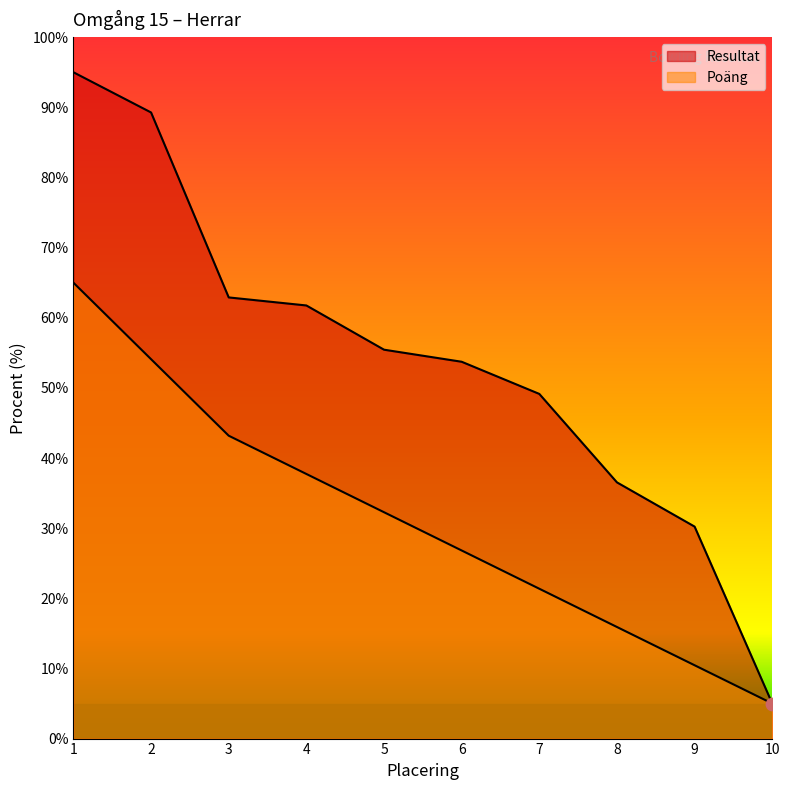

Is the value of Resultat at 4 greater than the value of Poäng at 10?

Yes